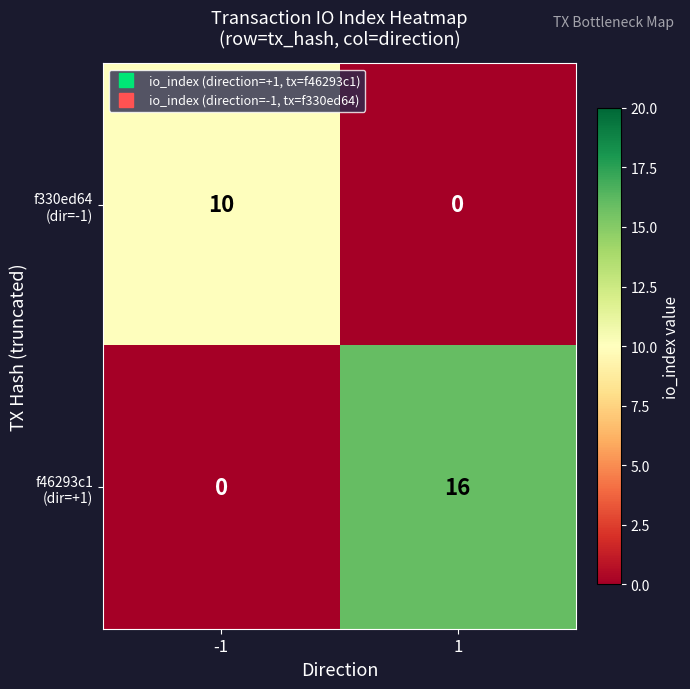

What is the maximum value shown in the chart?

16